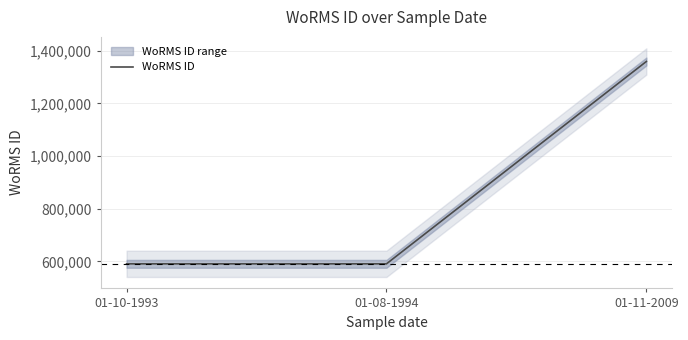

Rank the categories by value from highest to lowest.

01-11-2009, 01-10-1993, 01-08-1994